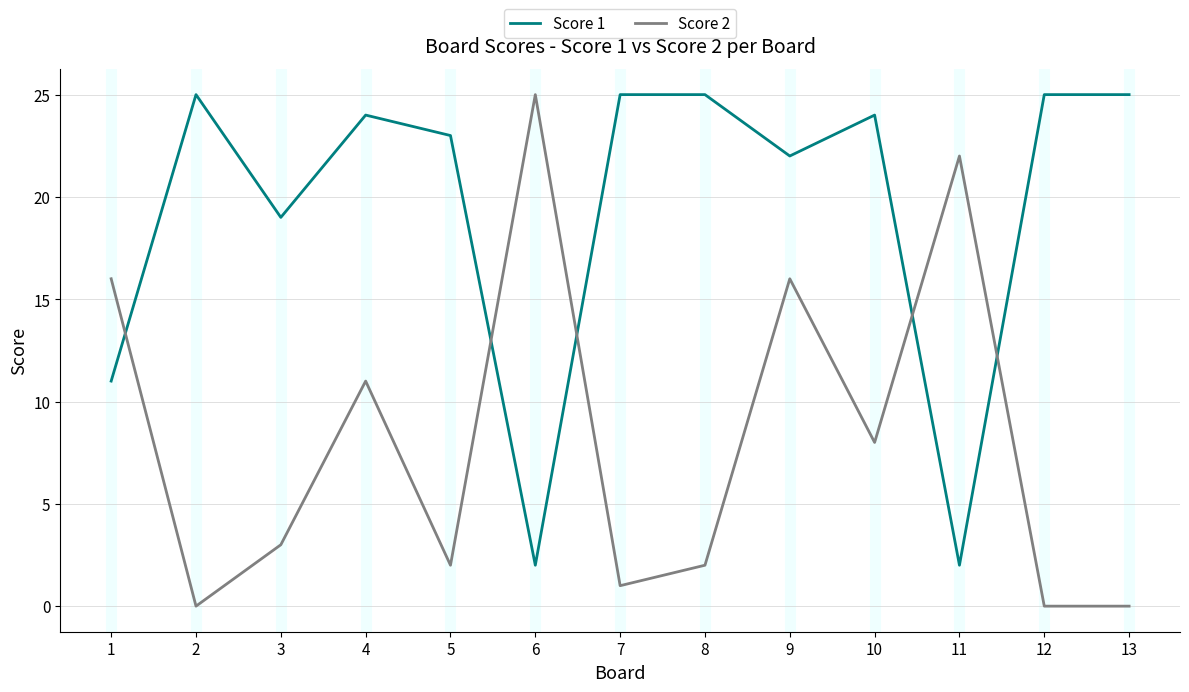

Count the number of data series in this chart.

2